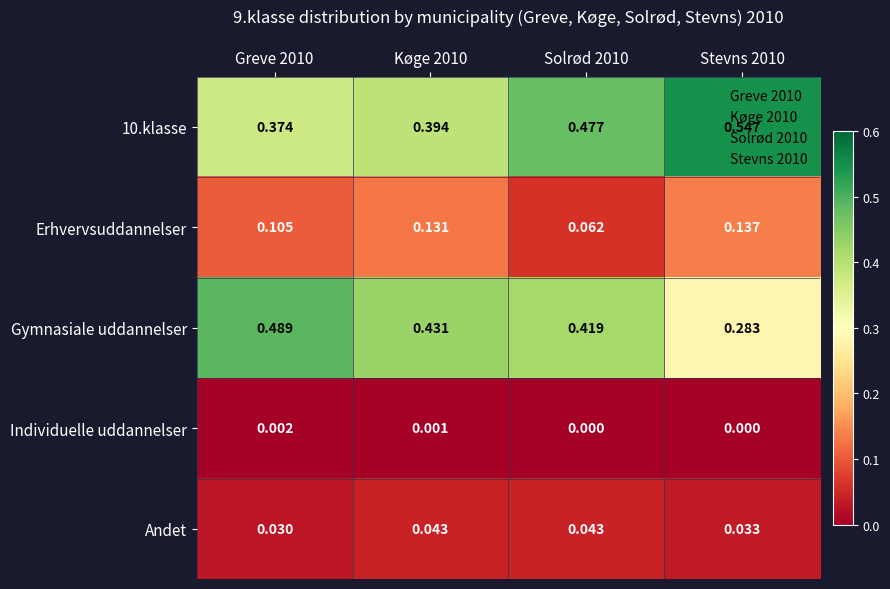

Which series changed the most between Solrød 2010 and Stevns 2010?

Gymnasiale uddannelser